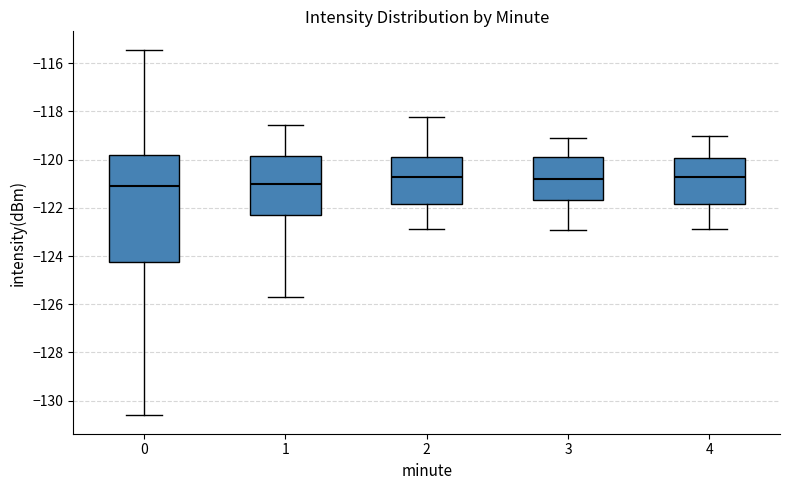

Comparing the boxes themselves (not the whiskers), which one is the tallest?

0